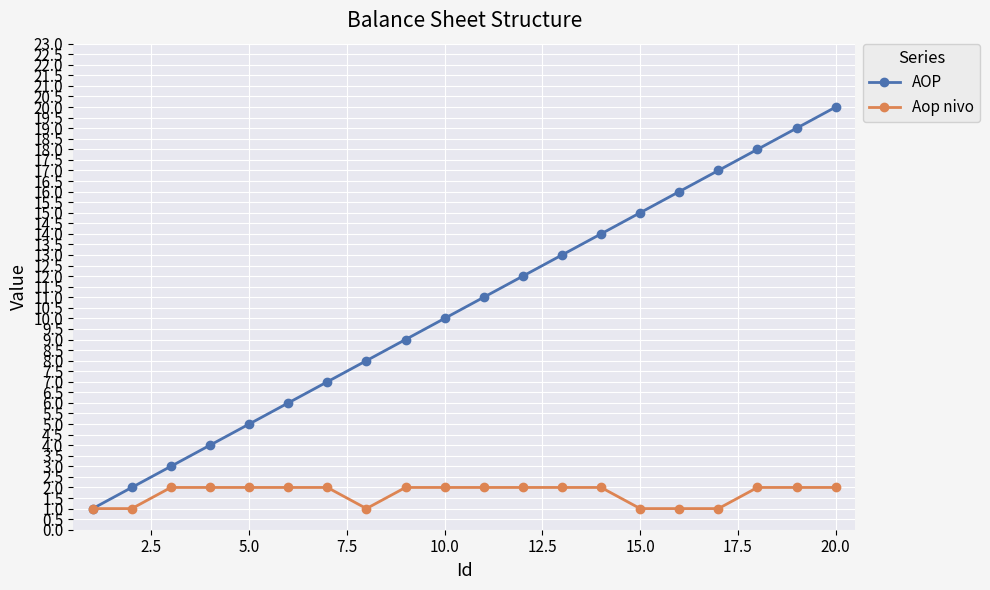

Rank the series by their average value, from lowest to highest.

Aop nivo, AOP